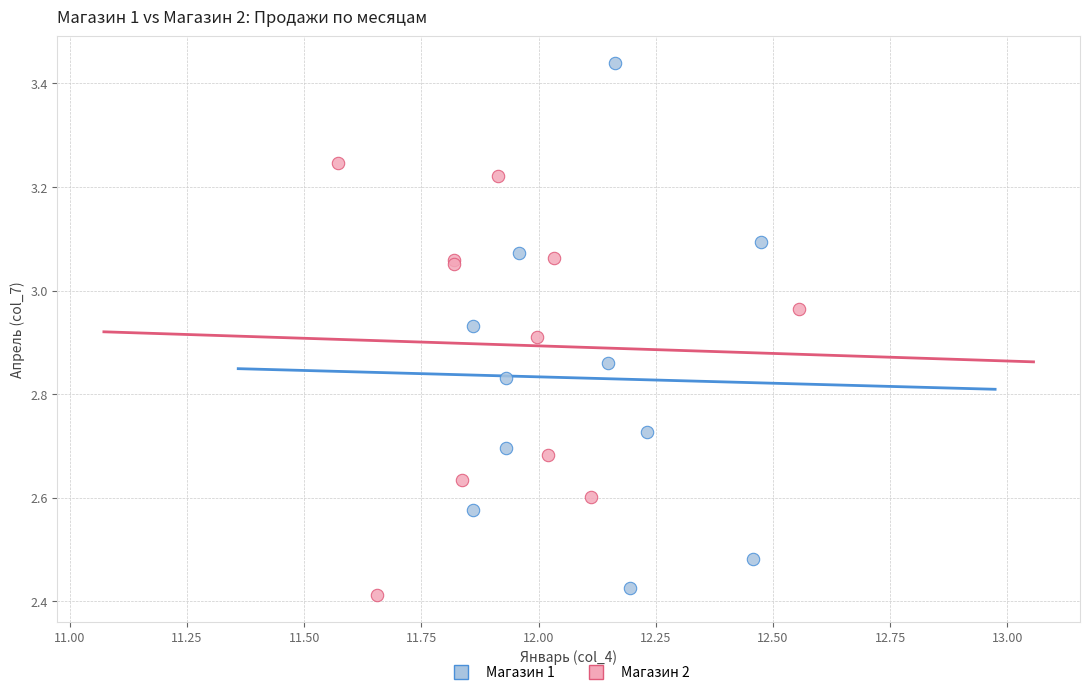

Which series has the widest spread of Y values?

Магазин 1